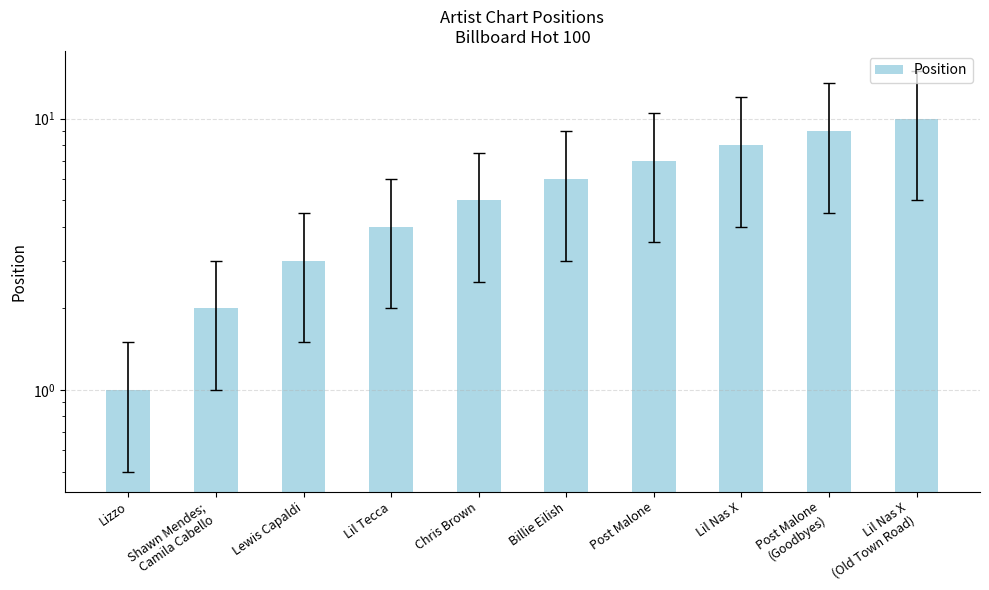

What is the label of the 8th bar from the right?

Lewis Capaldi